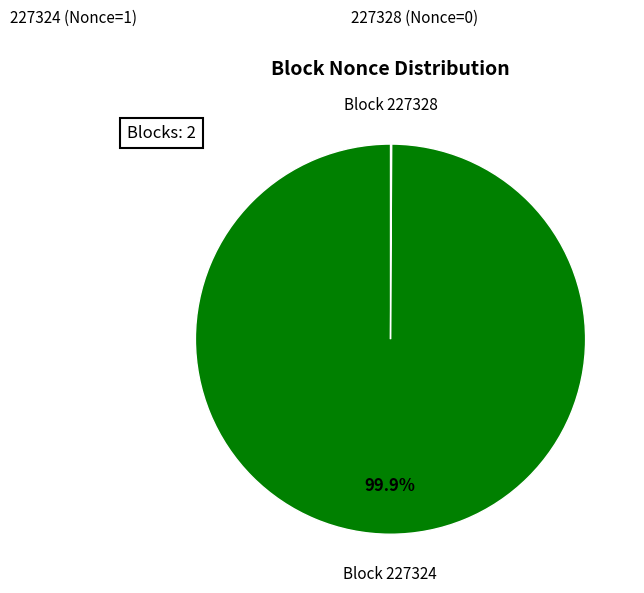

Is there a majority slice in this chart?

Yes